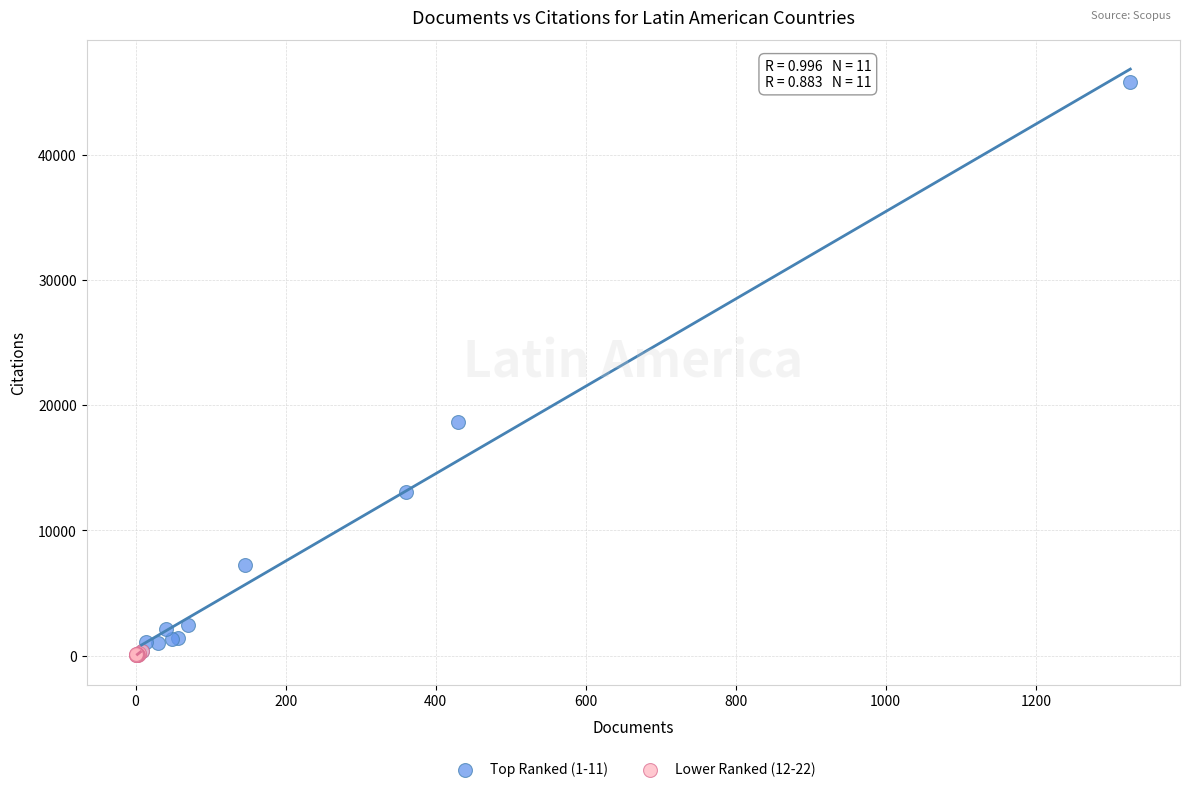

Which series has the largest Y range (max minus min)?

Top Ranked (1-11)